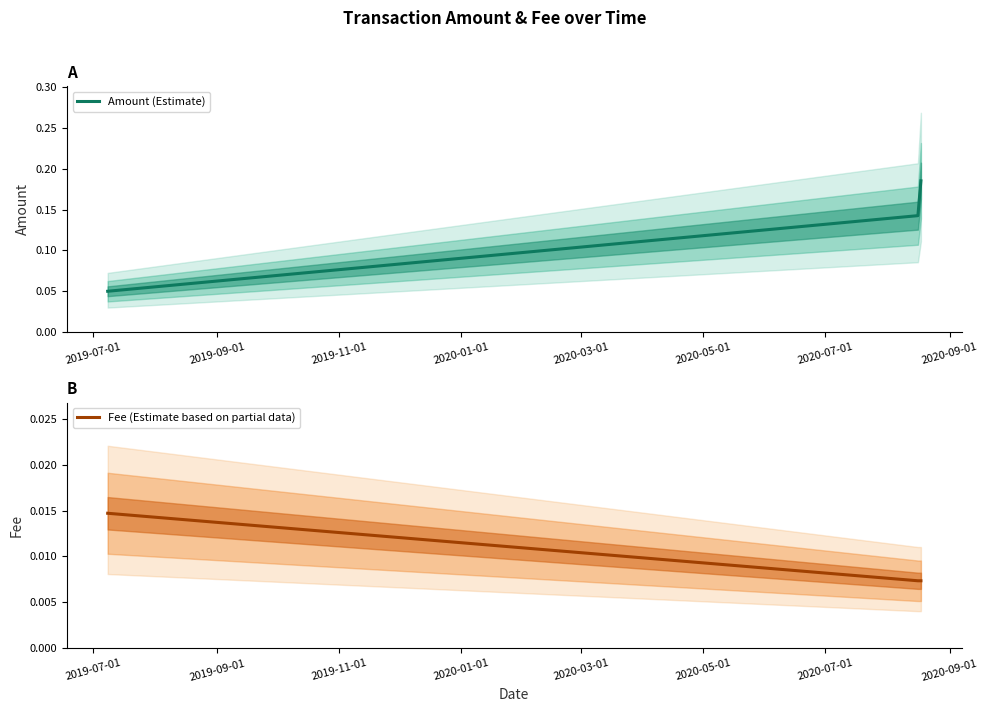

Count the Amount (Estimate) values in the range 0 to 1.

3